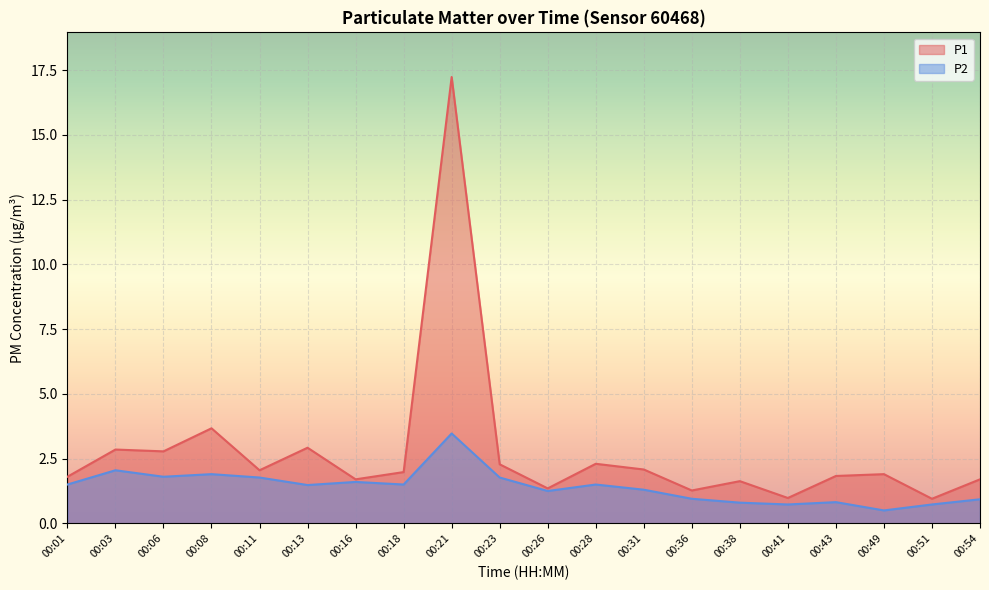

Reading left to right, list all the values displayed in this chart.

P1: 1.8	2.9	2.8	3.7	2.0	2.9	1.7	2.0	17.2	2.3	1.4	2.3	2.1	1.3	1.6	1.0	1.8	1.9	0.9	1.7
P2: 1.5	2.0	1.8	1.9	1.8	1.5	1.6	1.5	3.5	1.8	1.2	1.5	1.3	0.9	0.8	0.7	0.8	0.5	0.7	0.9